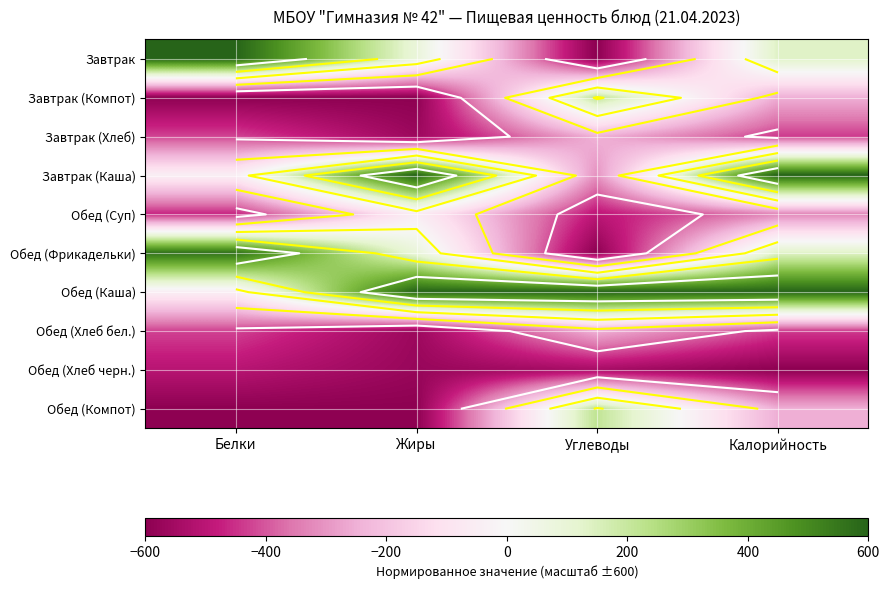

Is the value of Завтрак at Белки greater than the value of Обед (Хлеб черн.) at Калорийность?

Yes